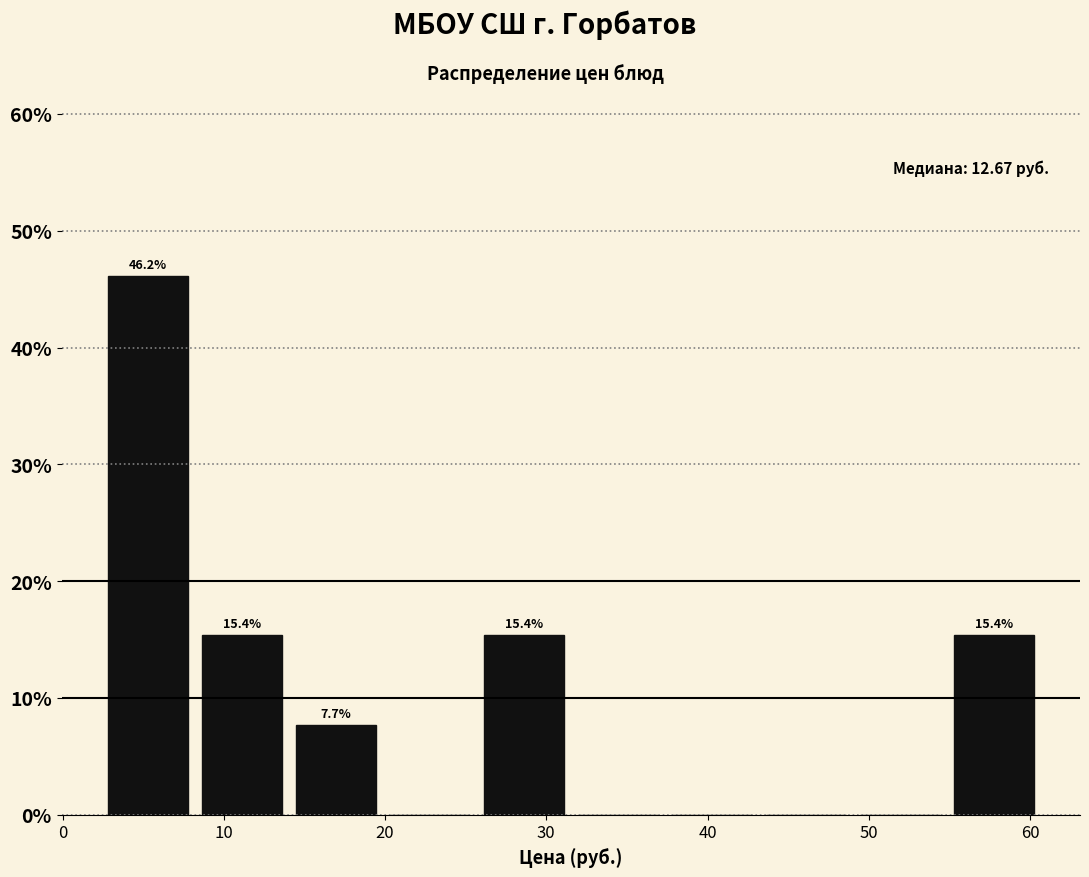

Over which range of the x-axis is the bar tallest?

2 to 8